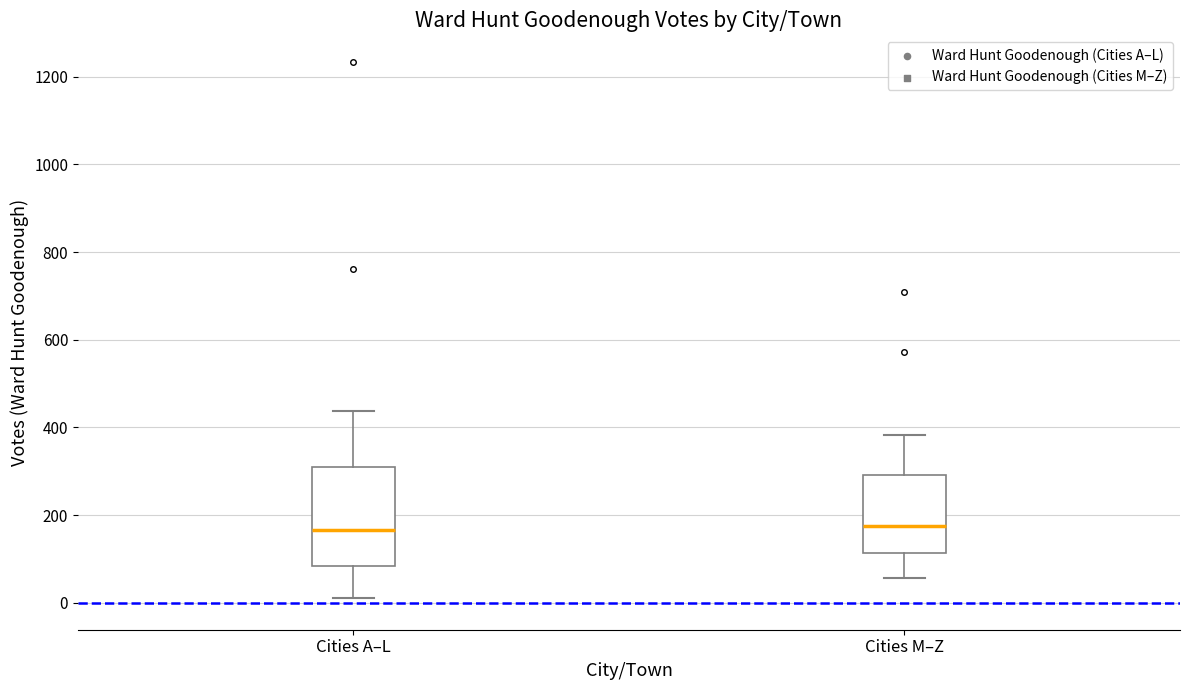

Reading left to right, read every box against the y-axis: the position of its median line, the range the box covers, and the ends of its whiskers. The values are not printed on the chart, so give them approximately, as read against the axis.

Cities A–L: median 160, box 80 to 320, whiskers 20 to 440
Cities M–Z: median 180, box 120 to 300, whiskers 60 to 380